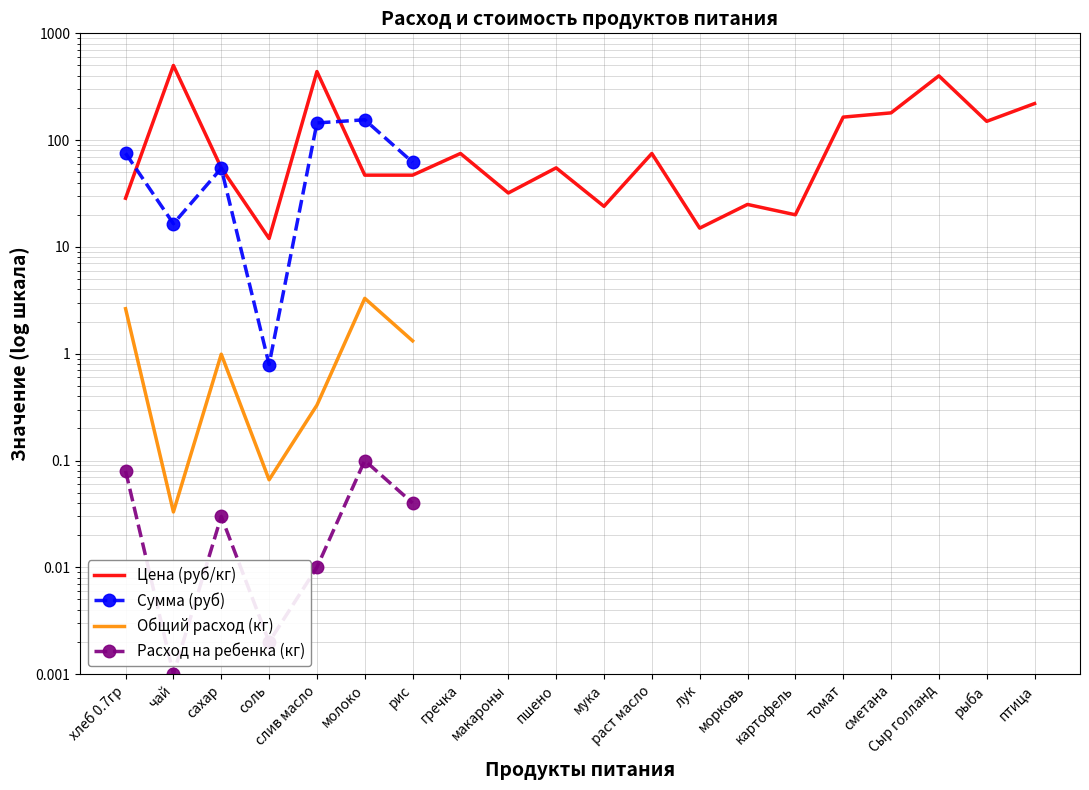

What is the difference between the maximum and minimum values in the Цена (руб/кг) series?

488.0